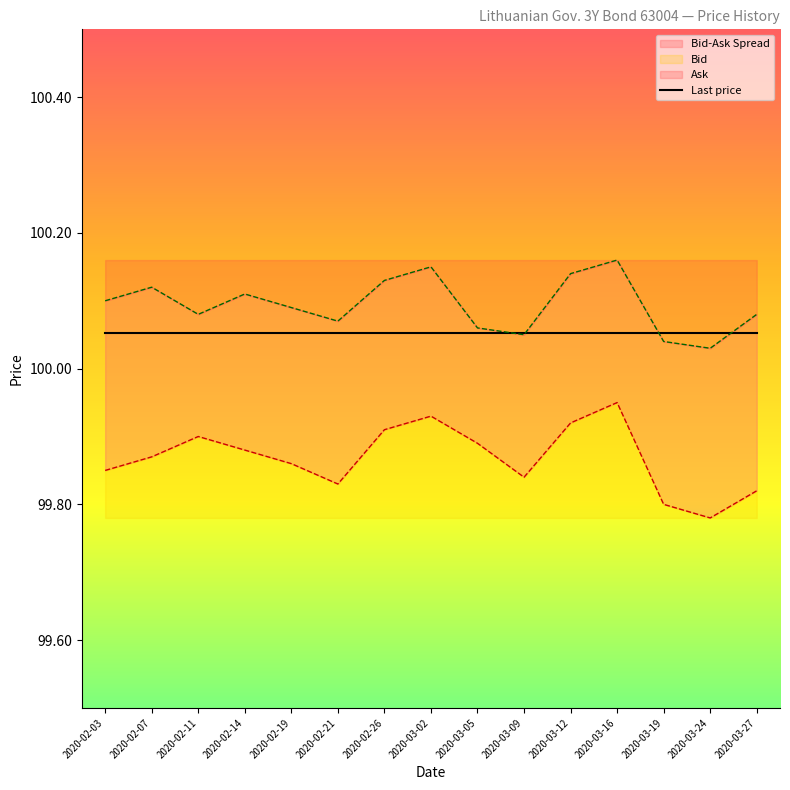

True or false: Bid has more than 0 points higher than both neighbors.

True